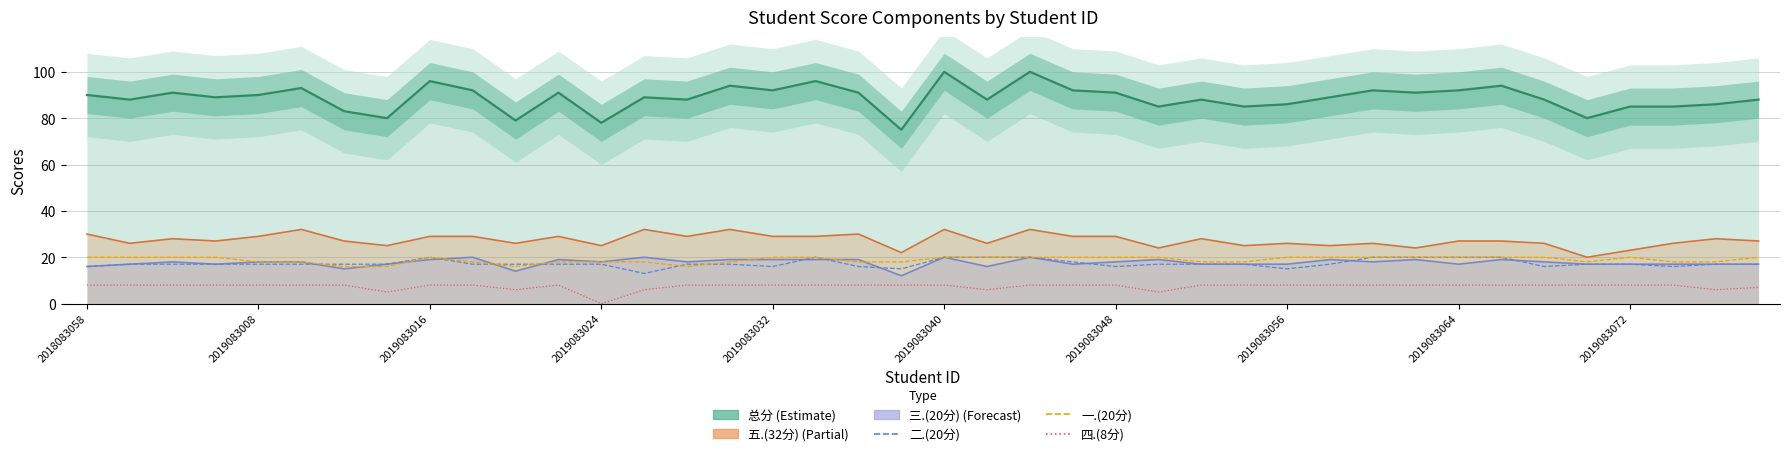

True or false: 总分 (Estimate) has a value of 26 at 2019083064.

False